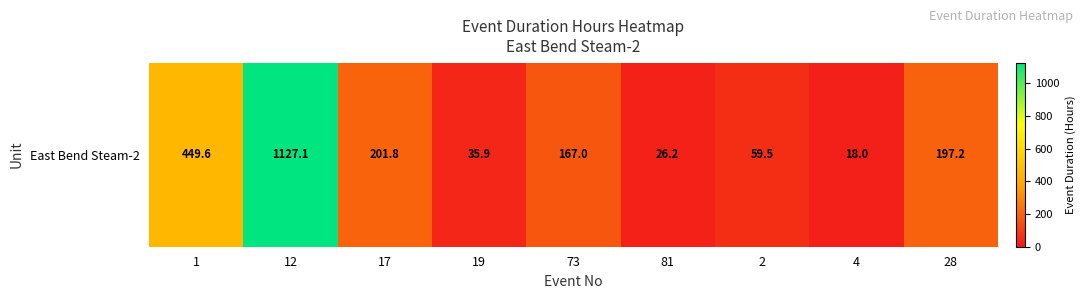

At which label is the value closest to 572?

1